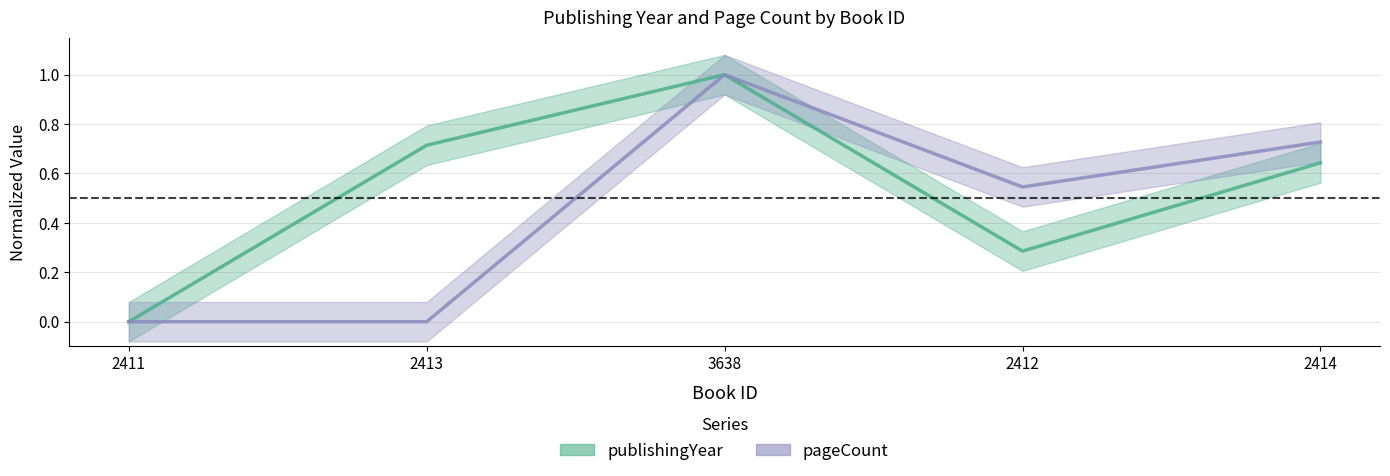

Which category has the lowest value in the pageCount series?

2411